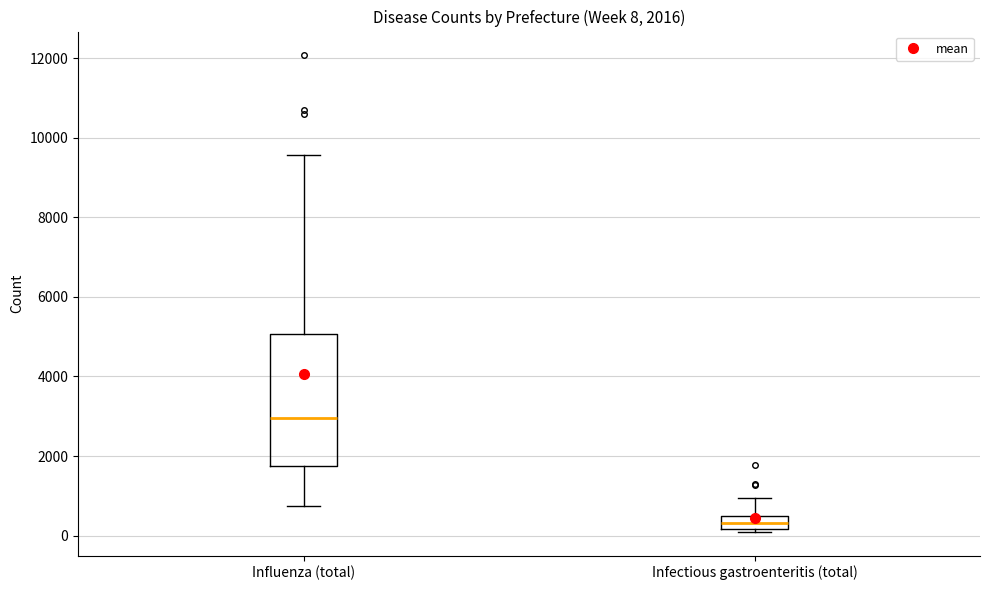

Which box's median line is the highest?

Influenza (total)